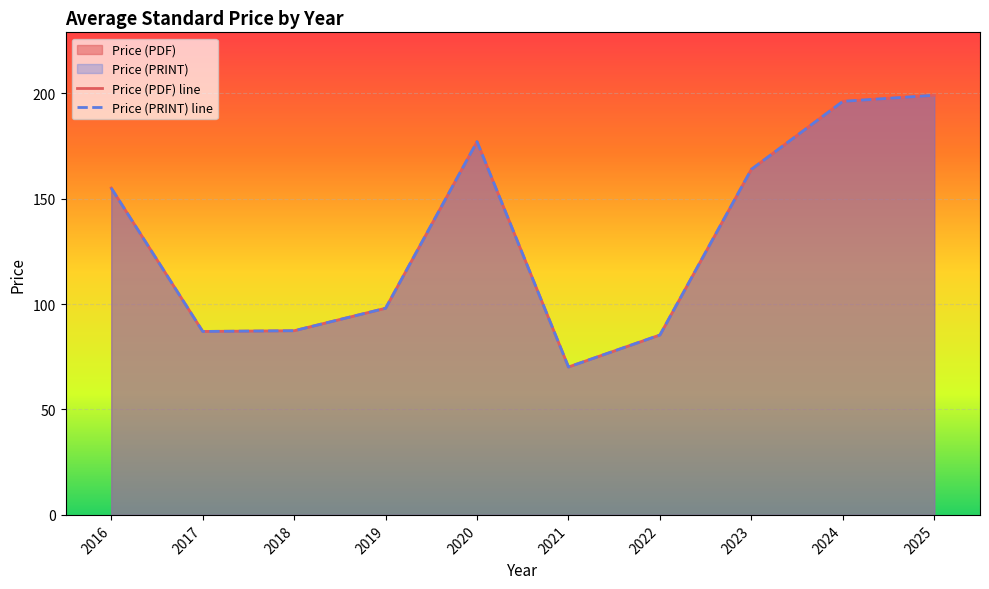

True or false: Price (PRINT) line and Price (PDF) line cross at least once.

False